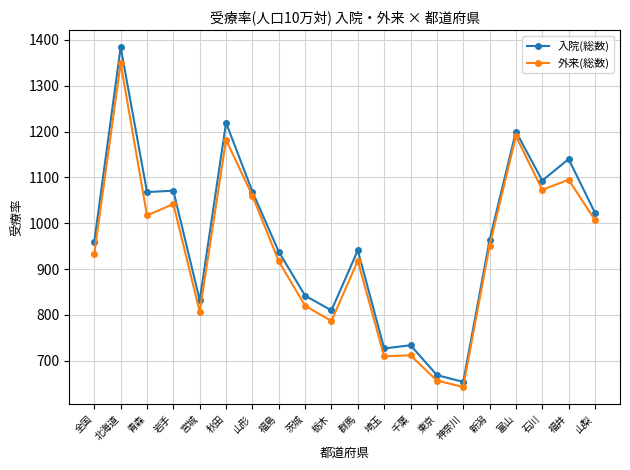

Is the value of 入院(総数) at 東京 greater than the value of 外来(総数) at 秋田?

No